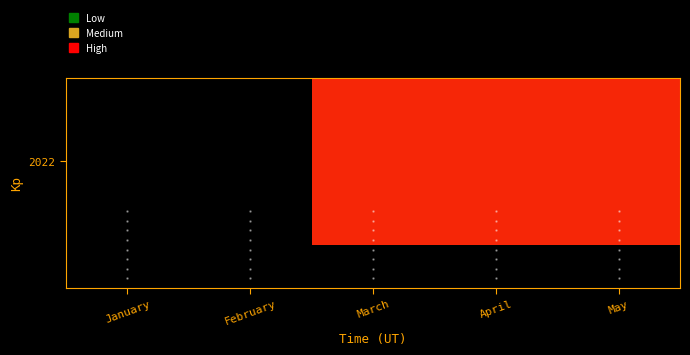

Which label corresponds to the largest value in the chart?

March